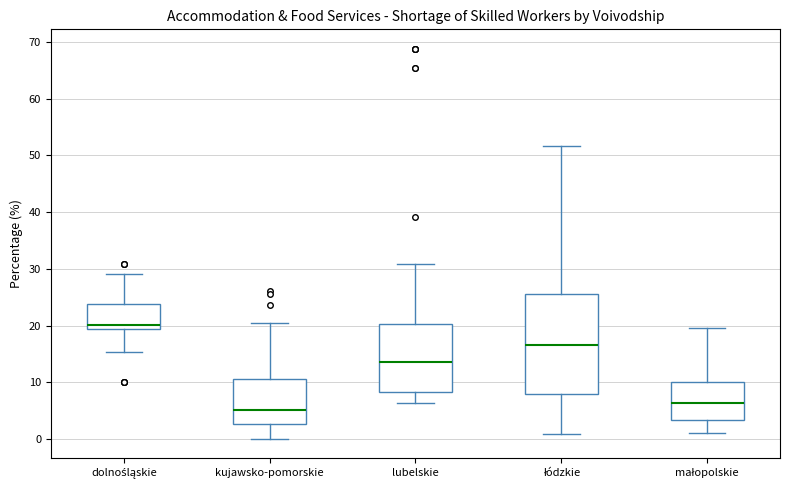

Reading left to right, read every box against the y-axis: the position of its median line, the range the box covers, and the ends of its whiskers. The values are not printed on the chart, so give them approximately, as read against the axis.

dolnośląskie: median 20, box 19 to 24, whiskers 15 to 29
kujawsko-pomorskie: median 5, box 3 to 11, whiskers 0 to 21
lubelskie: median 14, box 8 to 20, whiskers 6 to 31
łódzkie: median 17, box 8 to 26, whiskers 1 to 52
małopolskie: median 6, box 3 to 10, whiskers 1 to 20